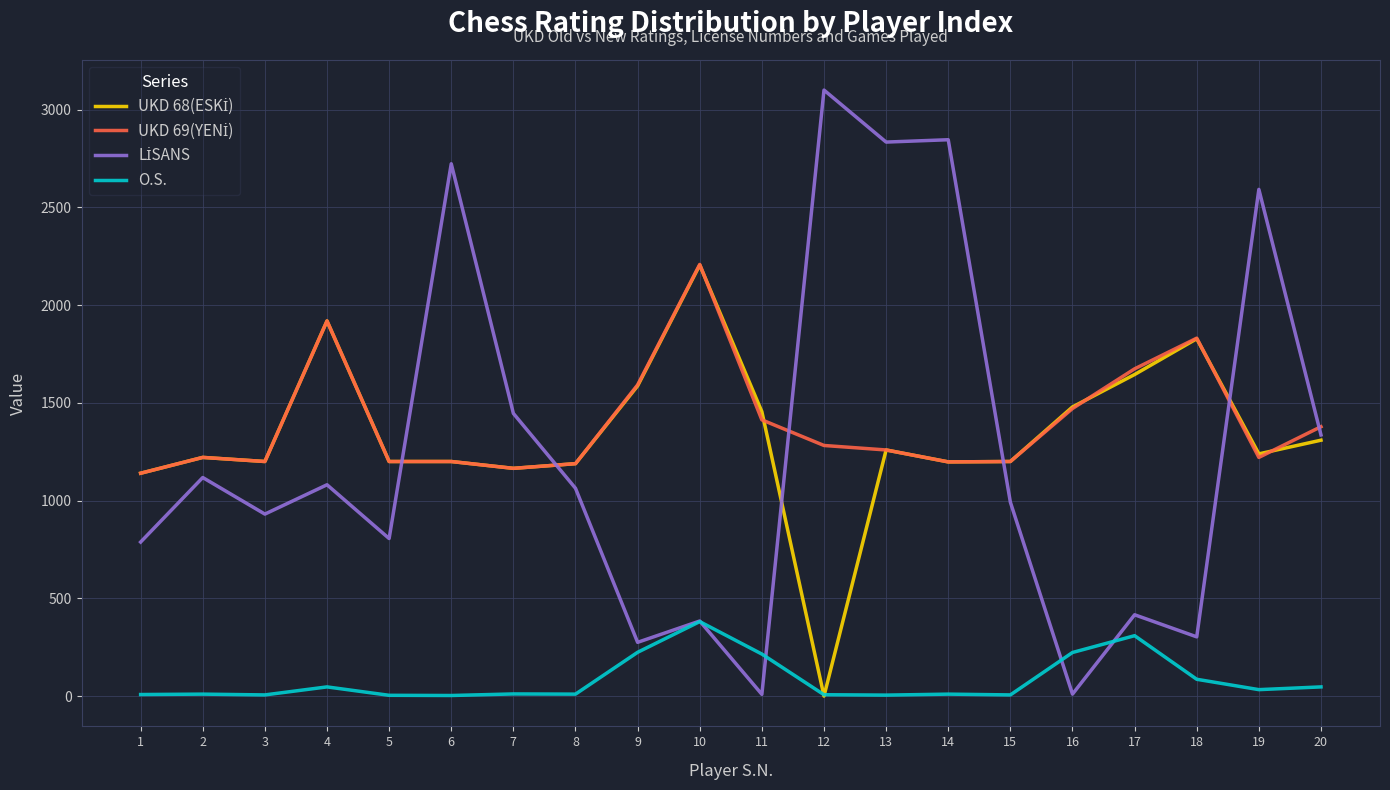

At which label does O.S. reach its peak?

10